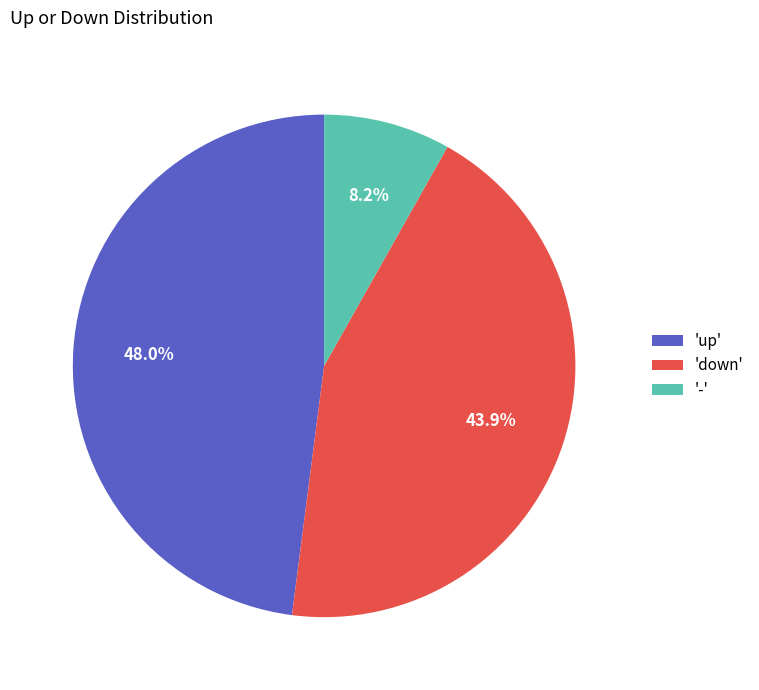

Rank the categories by value from lowest to highest.

'-', 'down', 'up'